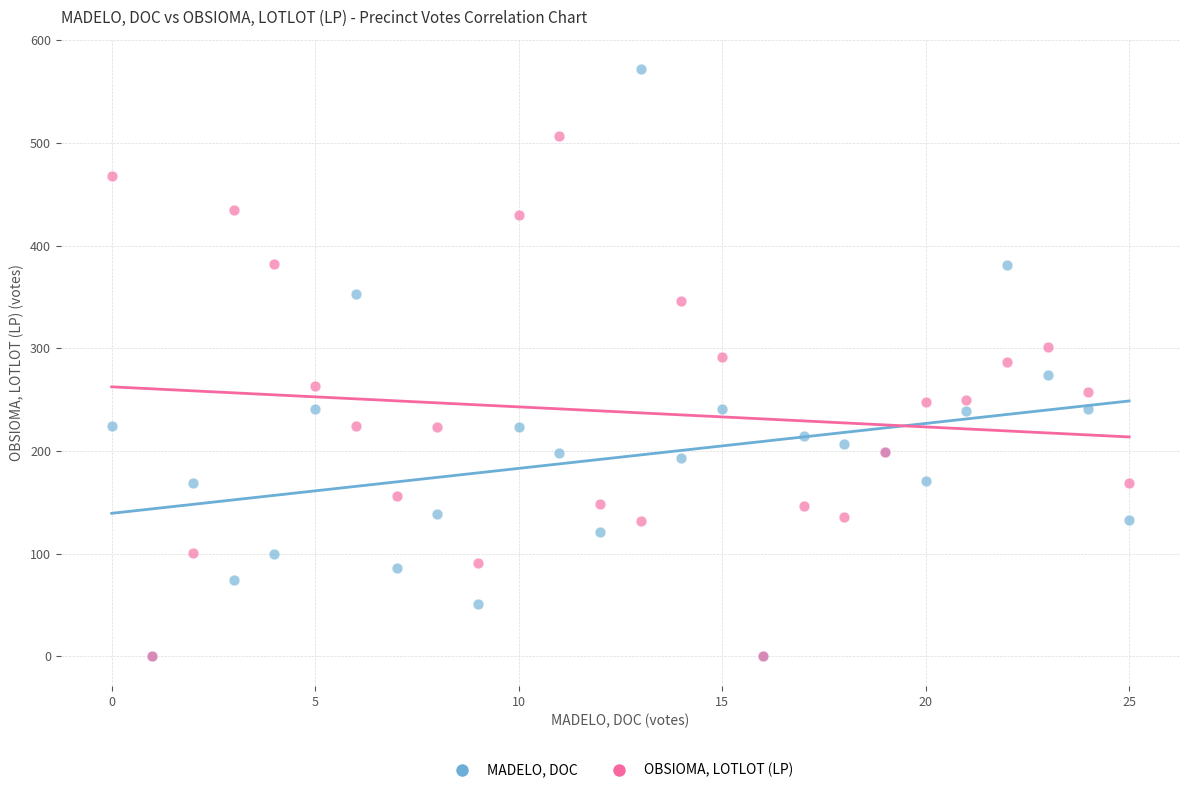

Which series contains the highest Y value?

MADELO, DOC